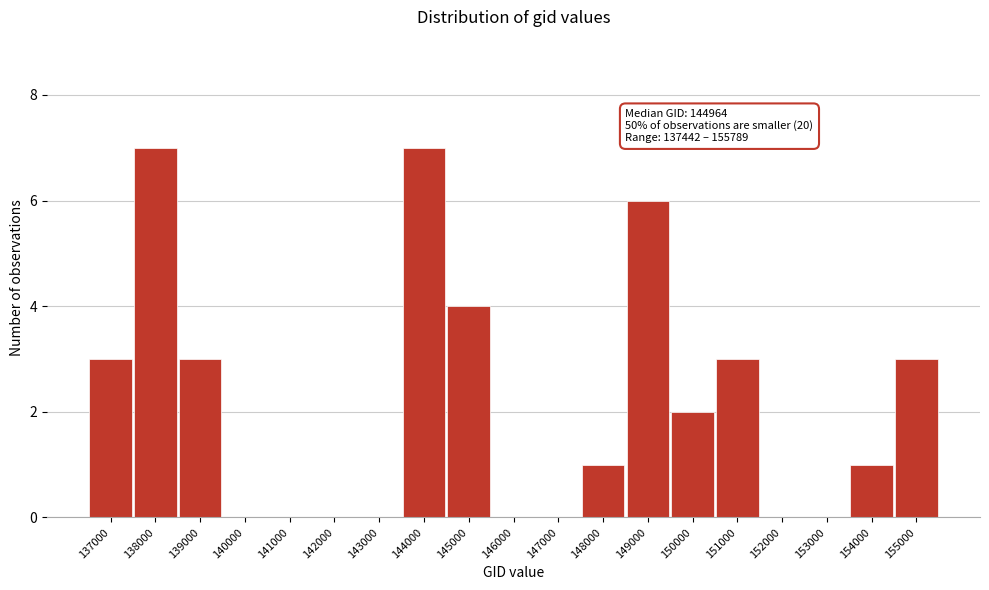

Reading right to left, what are all the values shown in this chart?

155000=3	154000=1	153000=0	152000=0	151000=3	150000=2	149000=6	148000=1	147000=0	146000=0	145000=4	144000=7	143000=0	142000=0	141000=0	140000=0	139000=3	138000=7	137000=3